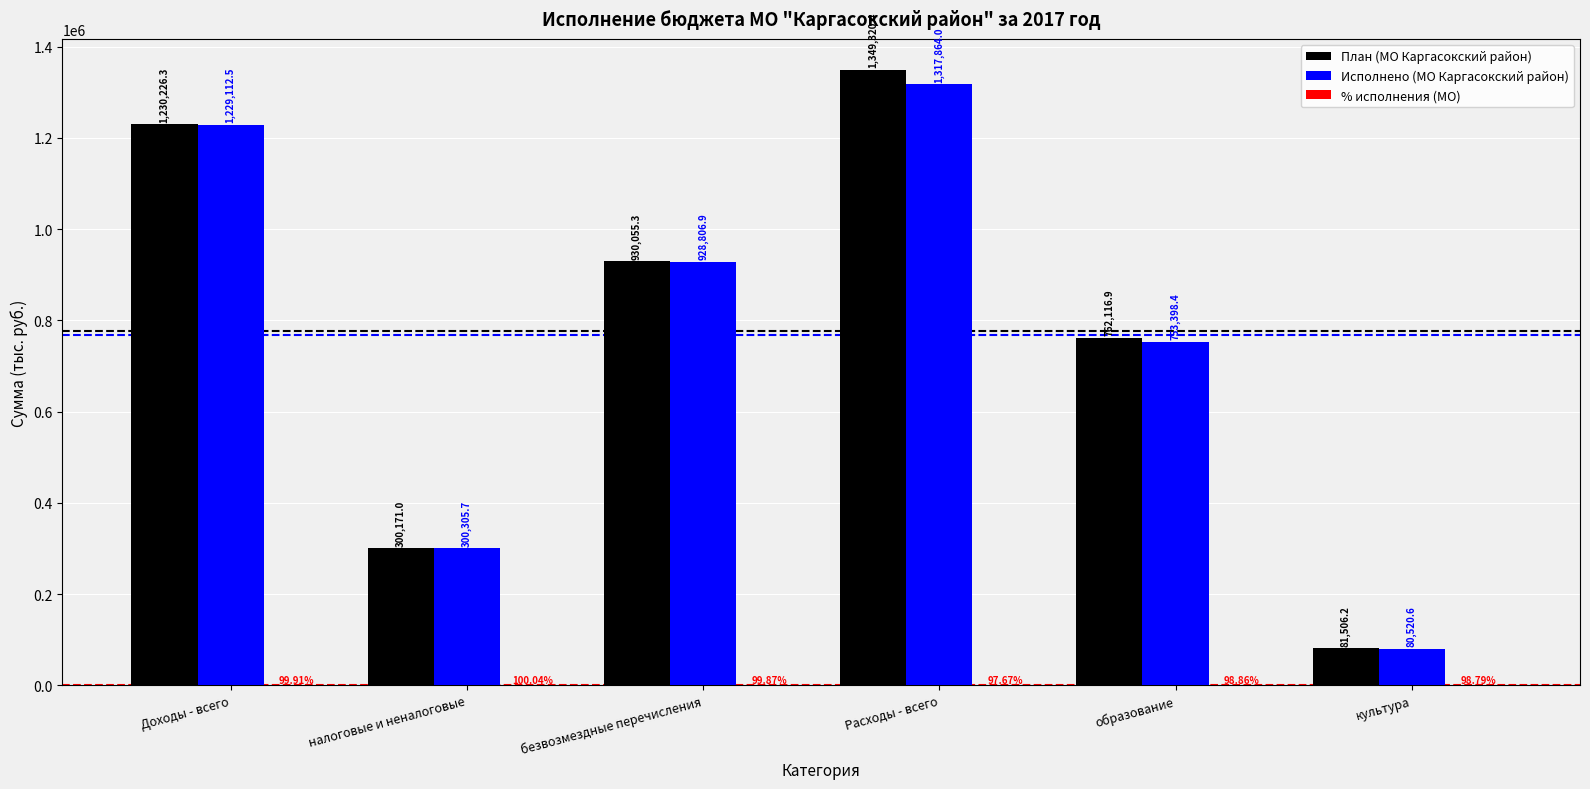

How many groups of bars are there?

6